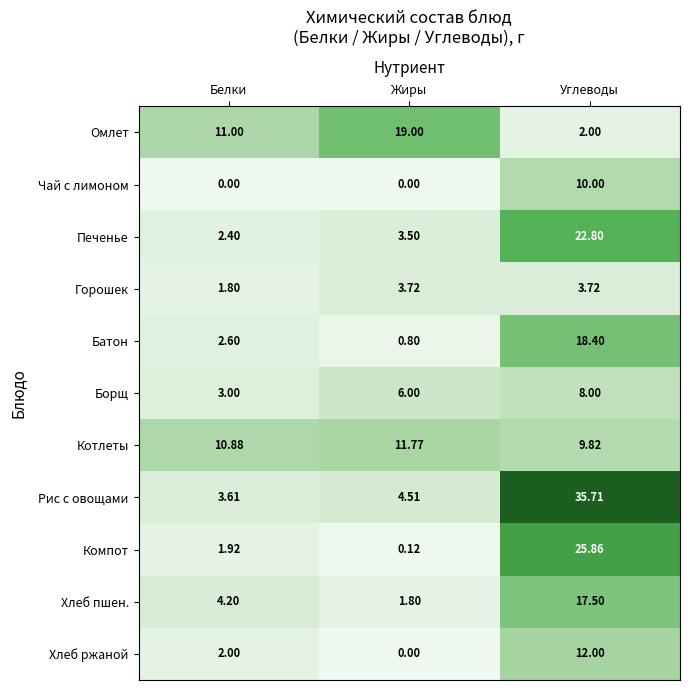

At which category is the sum across all series the highest?

Углеводы